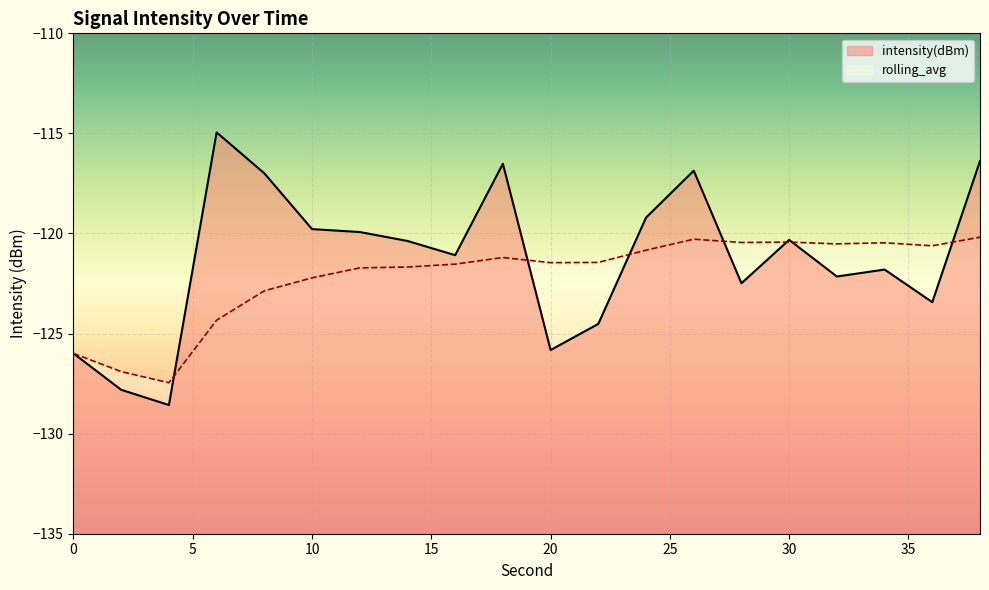

At which label is rolling_avg closest to -123?

8